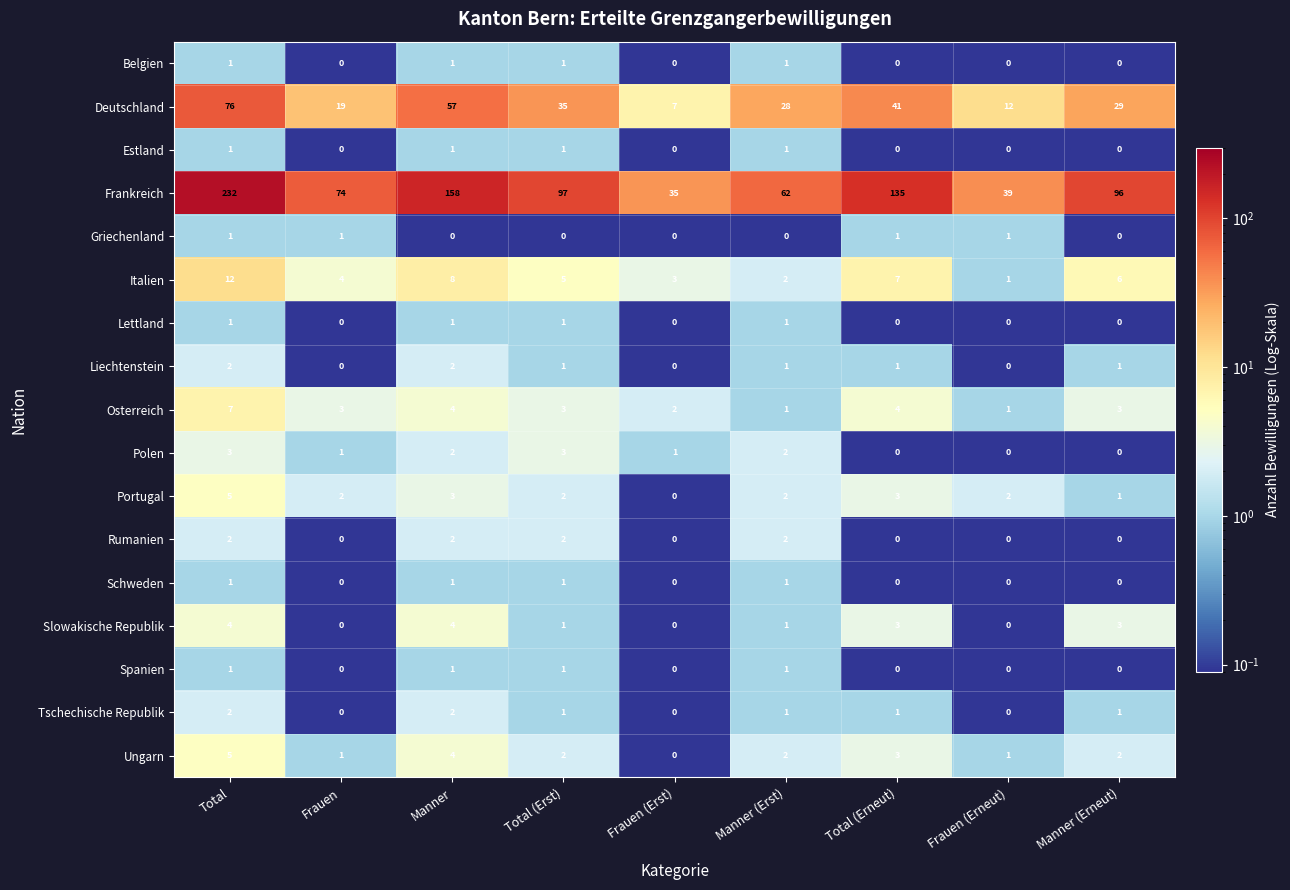

What is the spread (max minus min) of values at Total?

231